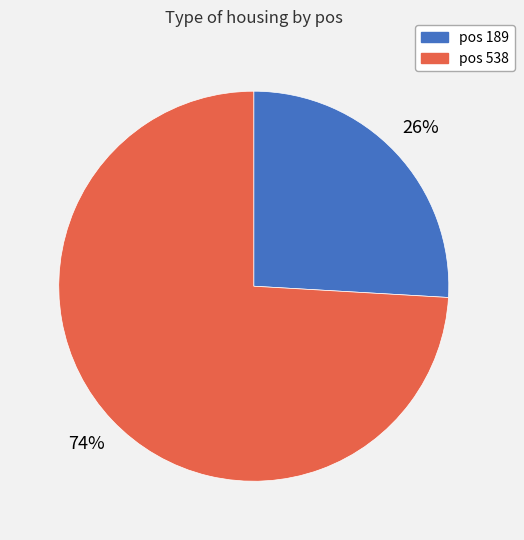

To the nearest percent, what is the average slice percentage?

50%